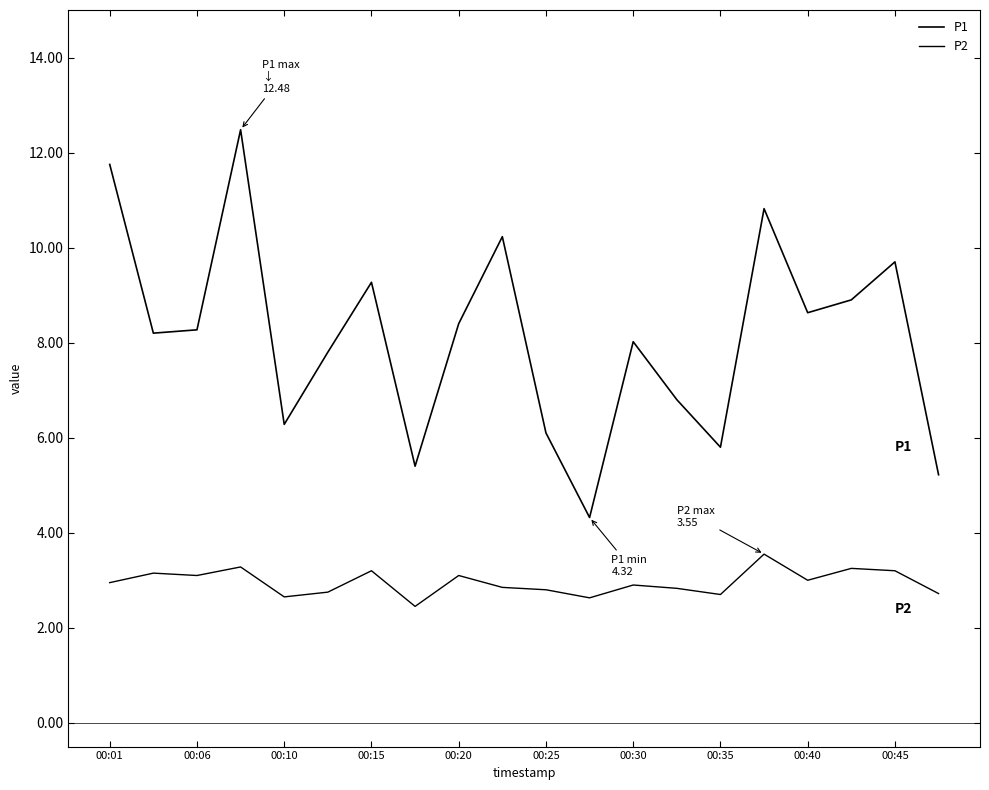

What is the sum of all P1 values?

162.4